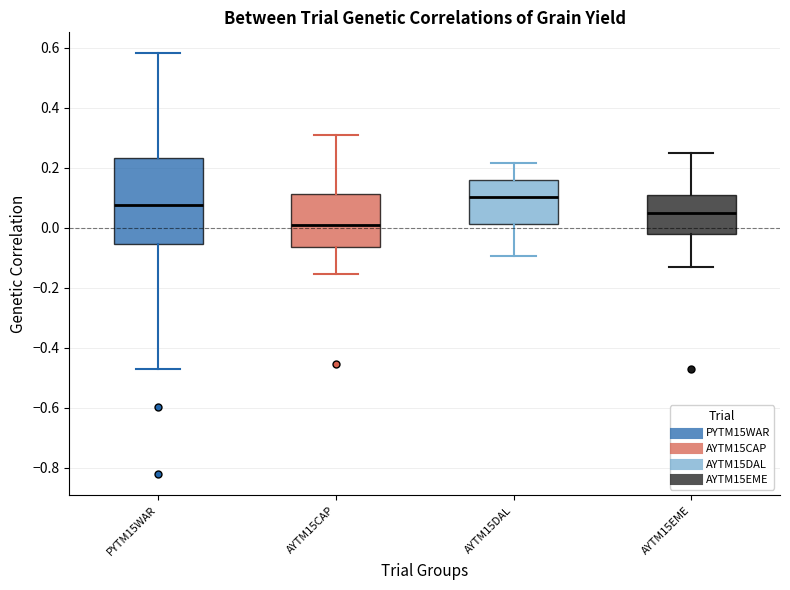

Reading left to right, read every box against the y-axis: the position of its median line, the range the box covers, and the ends of its whiskers. The values are not printed on the chart, so give them approximately, as read against the axis.

PYTM15WAR: median 0.08, box -0.06 to 0.24, whiskers -0.48 to 0.58
AYTM15CAP: median 0.00, box -0.06 to 0.12, whiskers -0.16 to 0.30
AYTM15DAL: median 0.10, box 0.02 to 0.16, whiskers -0.10 to 0.22
AYTM15EME: median 0.04, box -0.02 to 0.10, whiskers -0.12 to 0.24